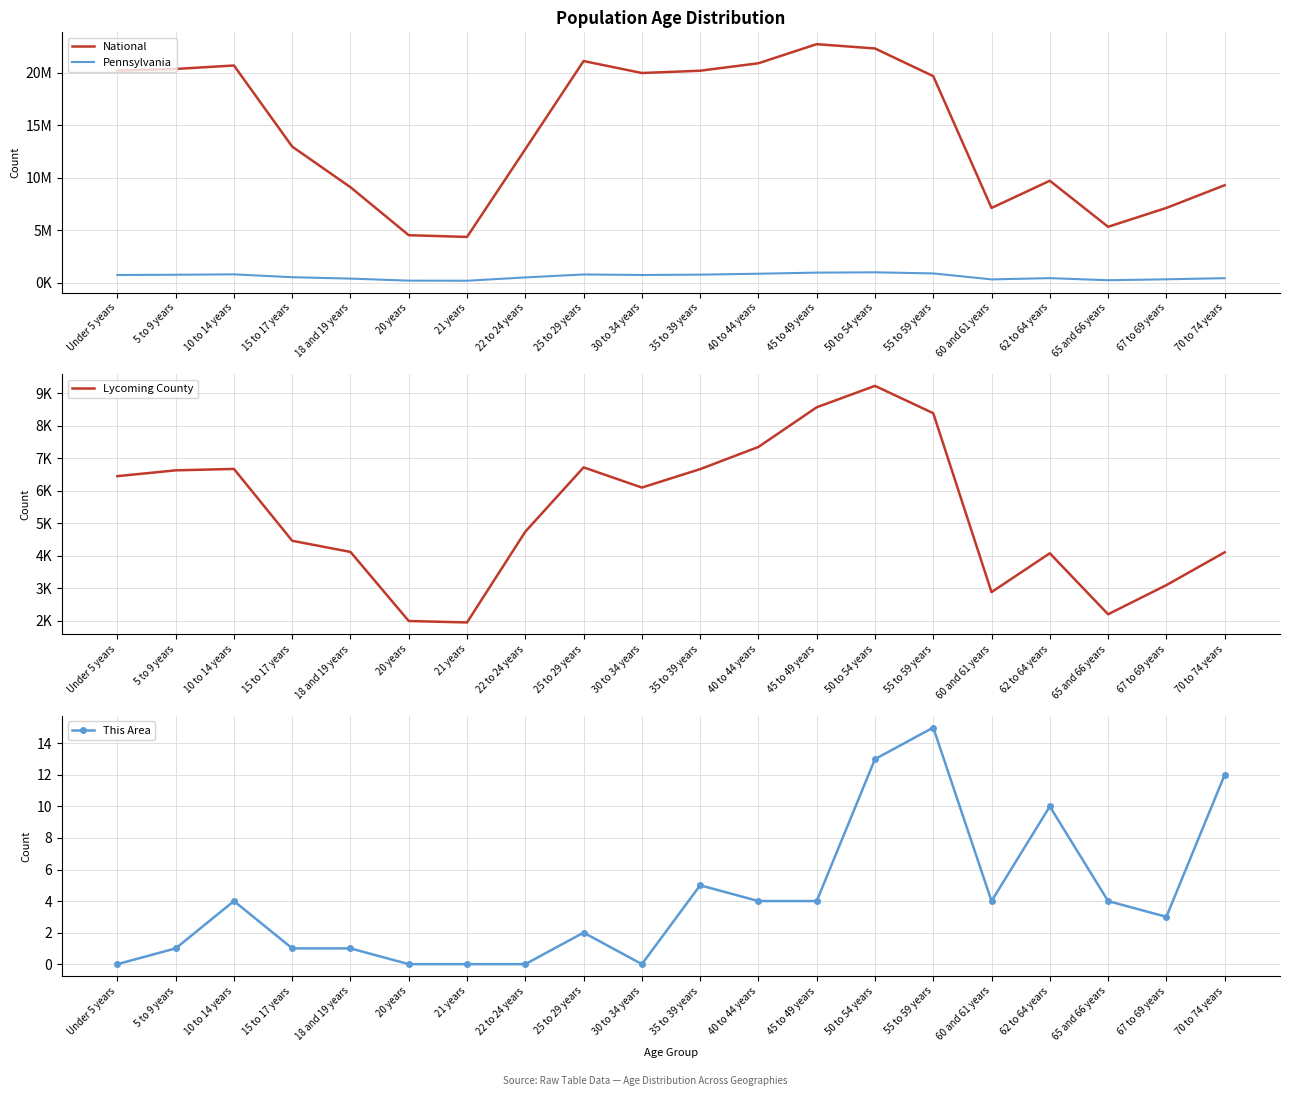

What is the average value of the Pennsylvania series?

586130